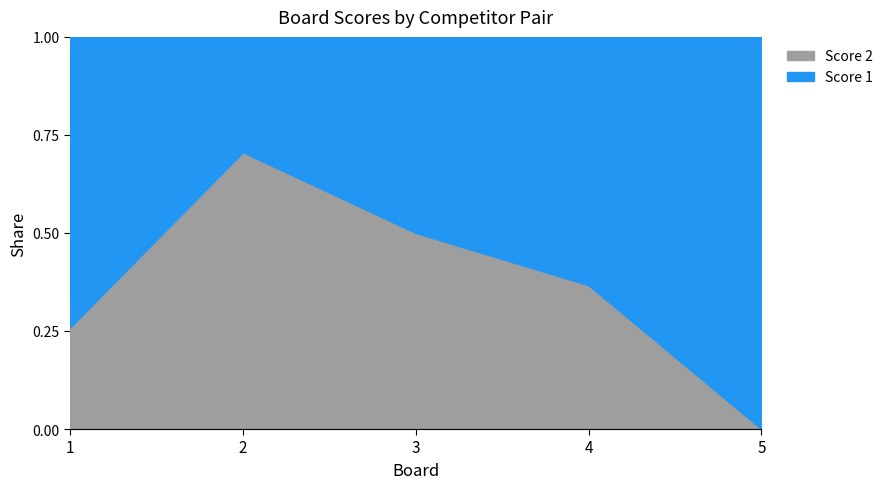

Rank the series by their maximum value, from lowest to highest.

Score 2, Score 1